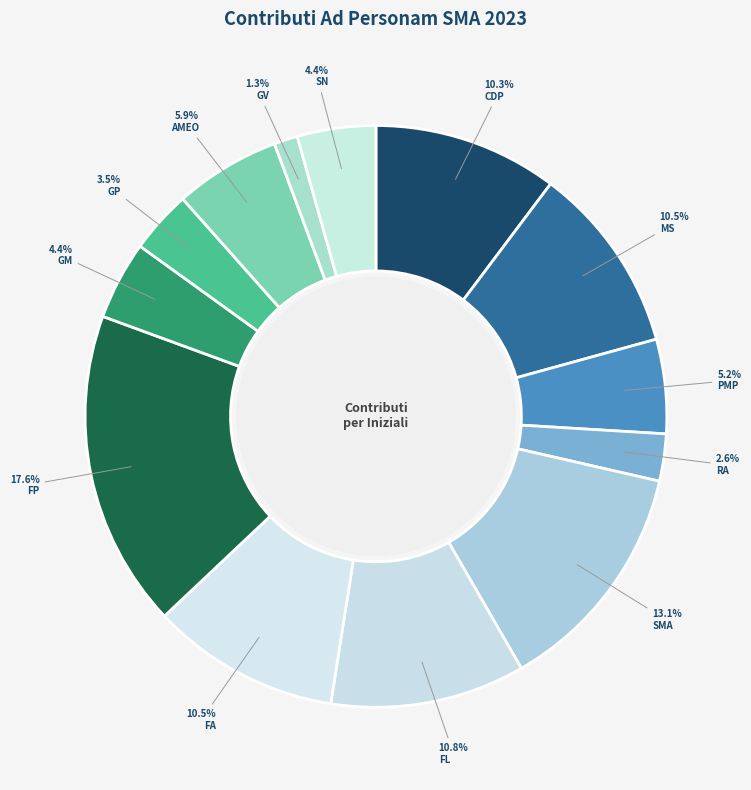

How many segments does this pie chart have?

13